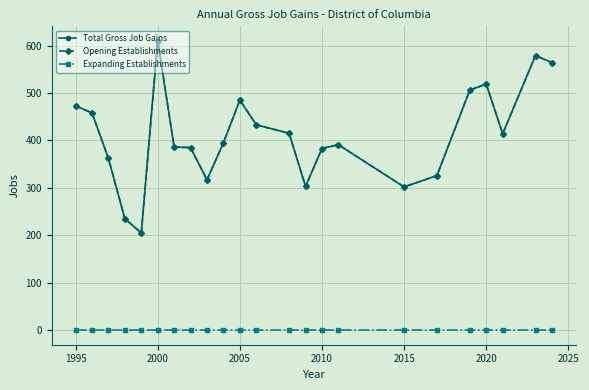

Is this an area chart (filled region under the line)?

No